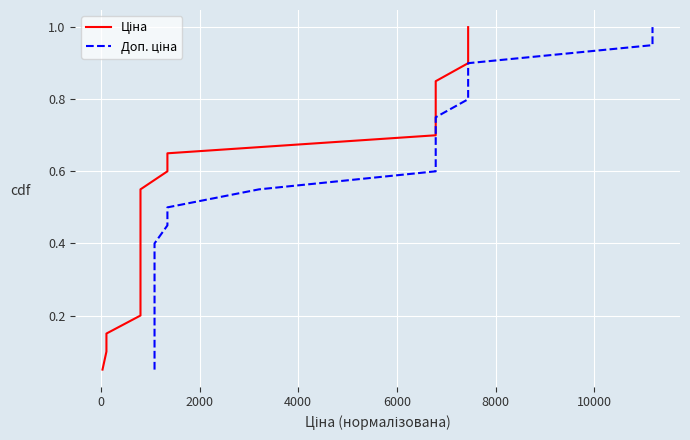

The Доп. ціна series shows 0.5 at 8000. True or false?

False